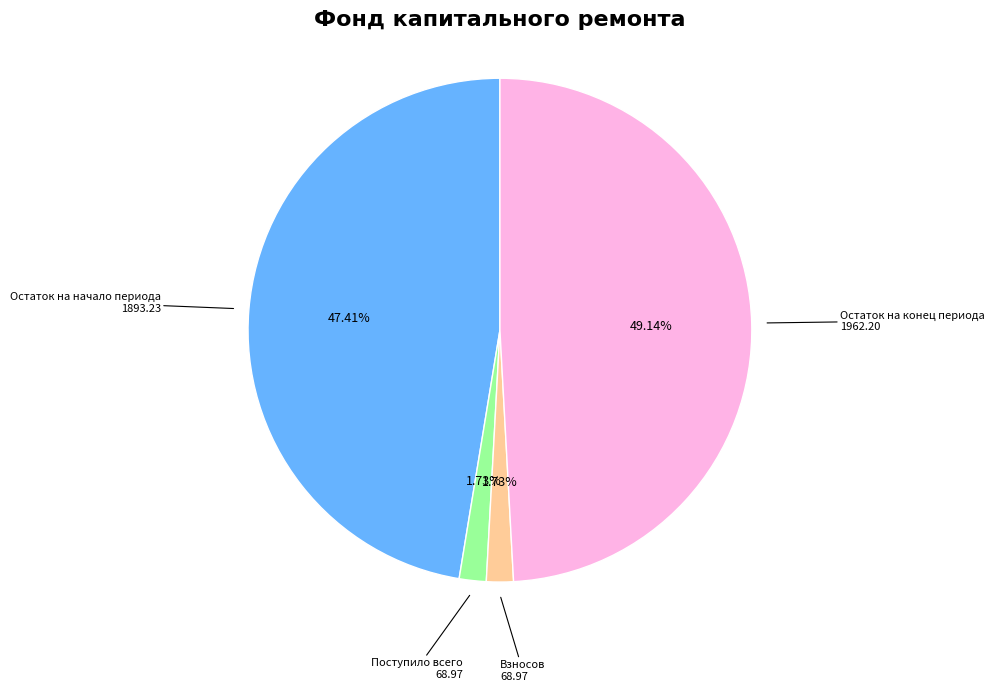

What percentage is the Взносов slice, to the nearest percent?

2%